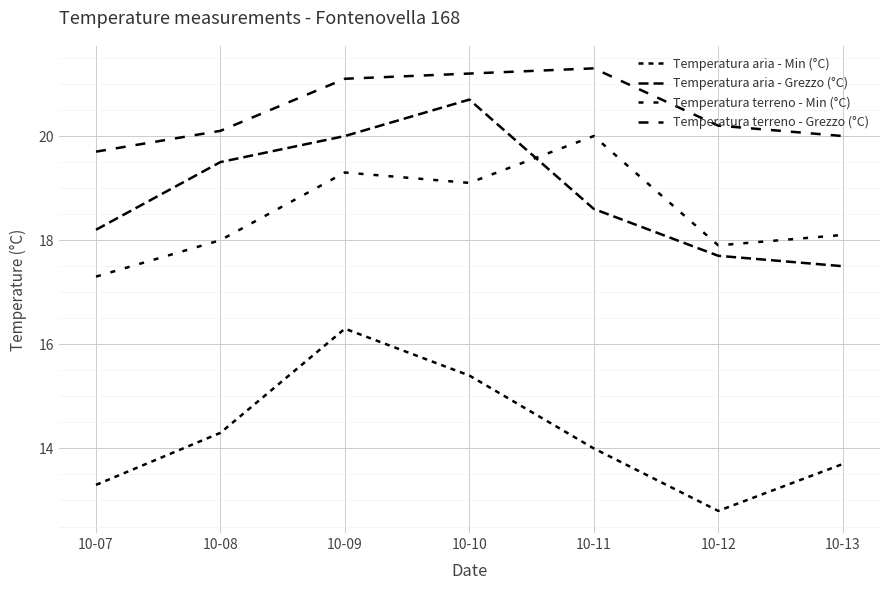

True or false: Temperatura terreno - Grezzo (°C) has a value of 21.2 at 10-10.

True